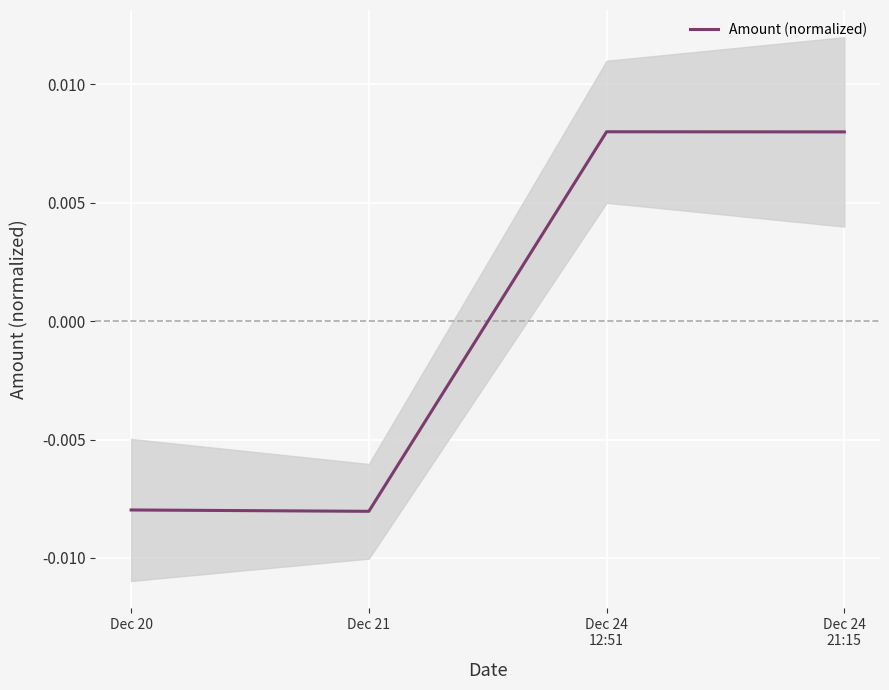

How many negative values are there?

2